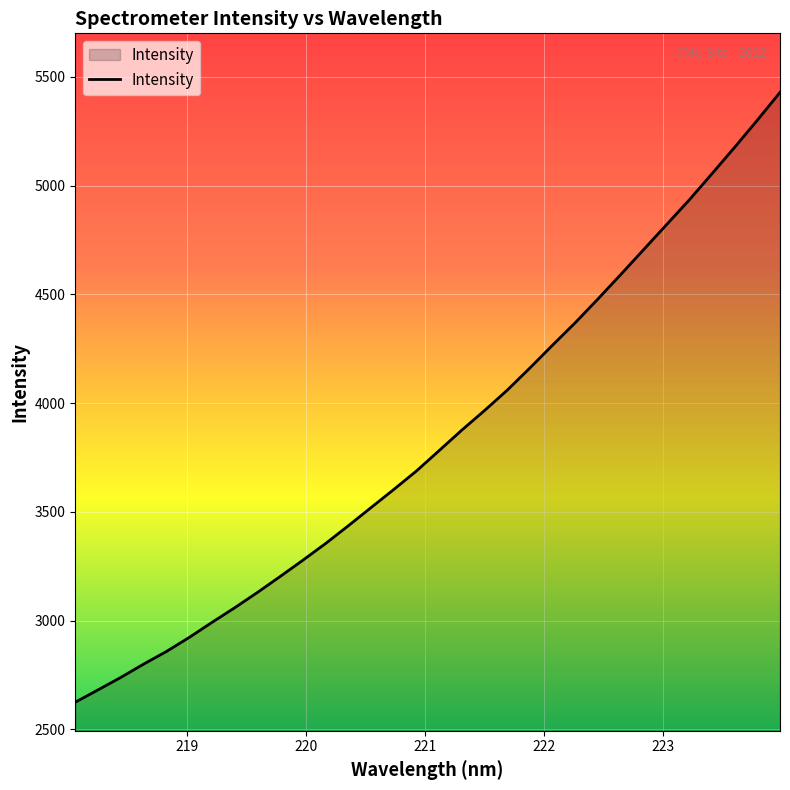

What is the maximum value shown in the chart?

5429.0